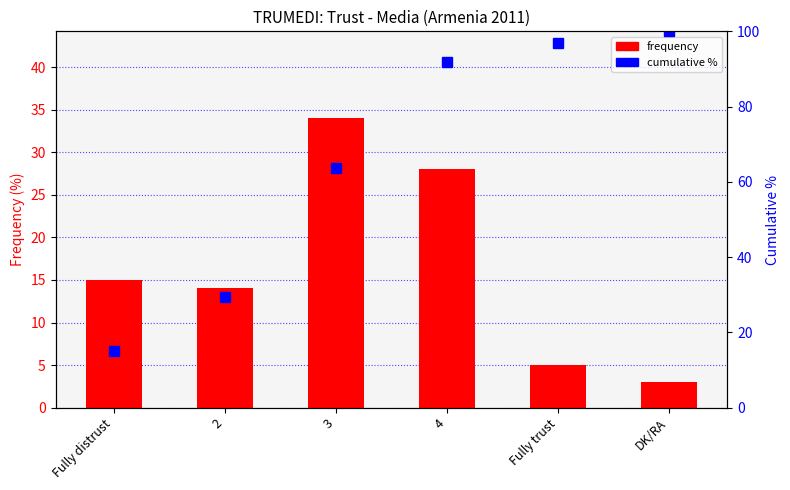

Which series changed the most between 4 and DK/RA?

frequency